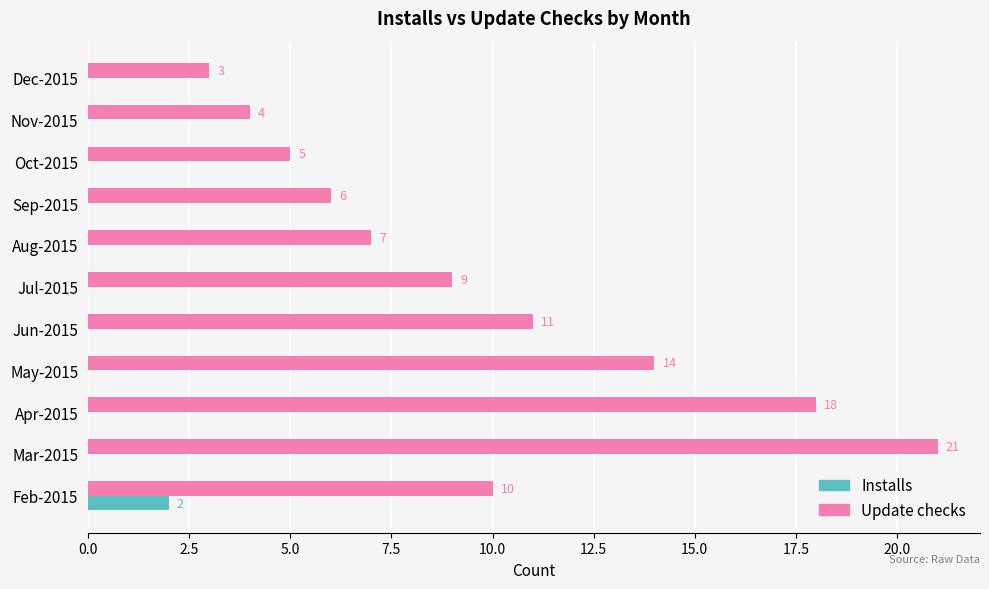

Which series has the largest total across all categories?

Update checks